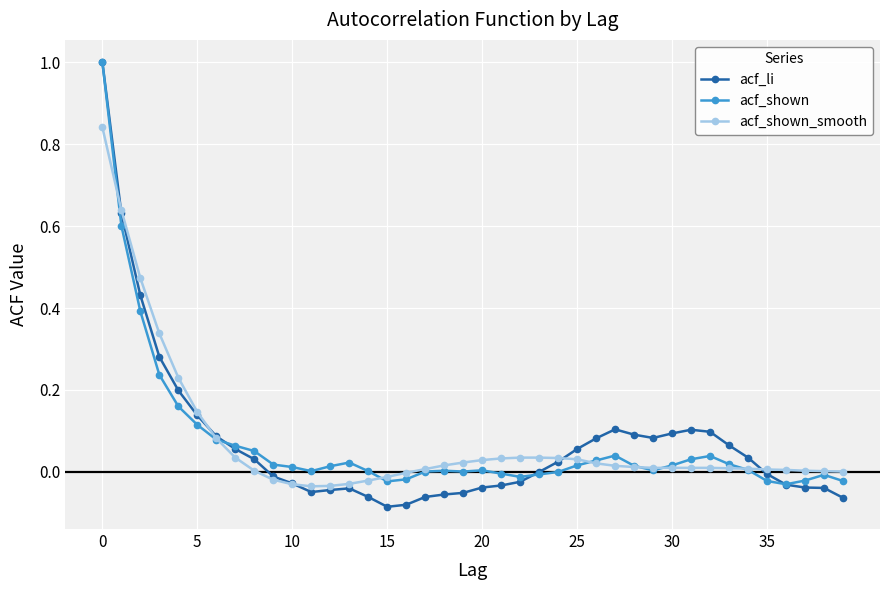

What is the maximum value shown in the chart?

1.0